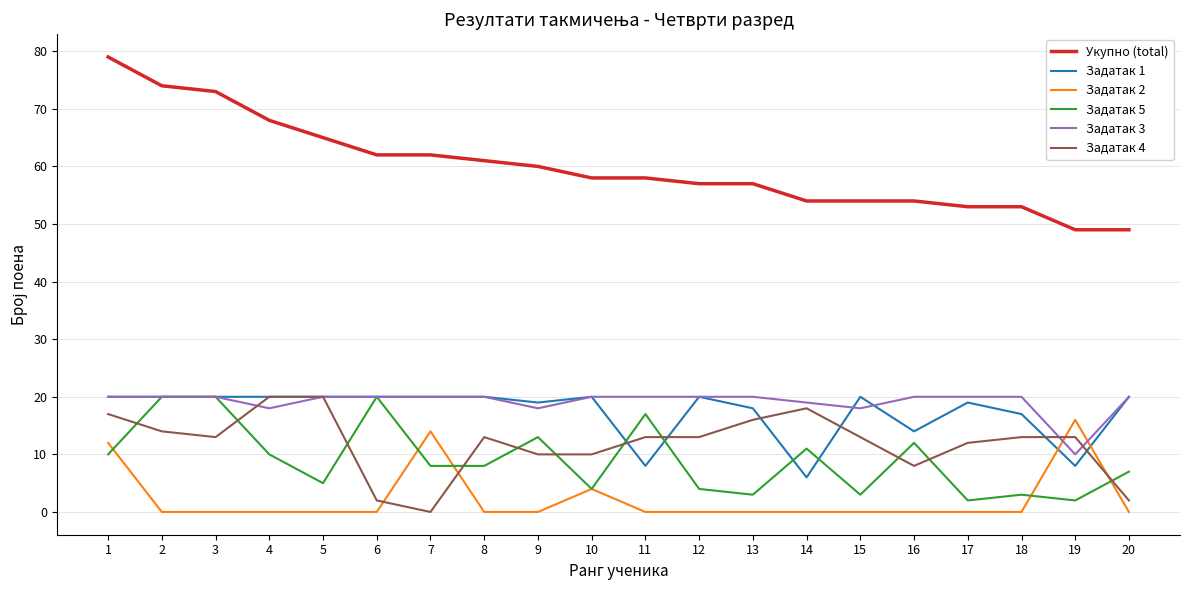

Which series ends up on top after the final intersection of Задатак 1 and Задатак 5?

Задатак 1